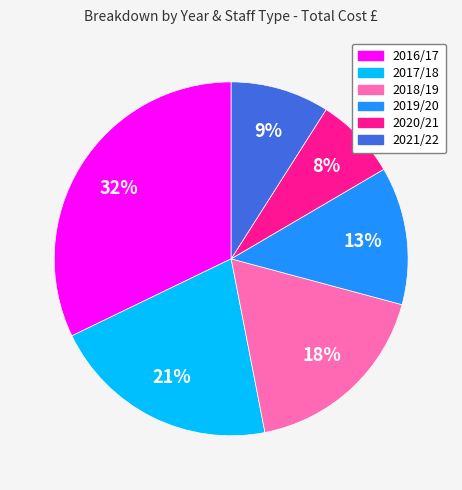

Approximately how many times larger is the value at 2018/19 compared to 2019/20?

1.4